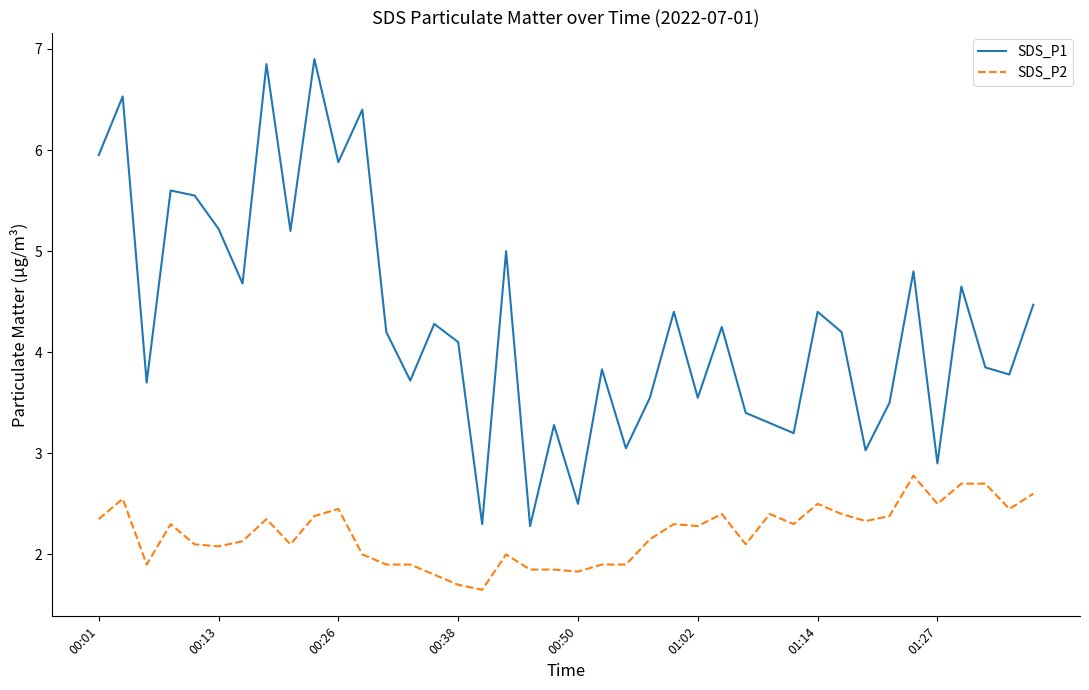

Which series has the largest range (max minus min)?

SDS_P1